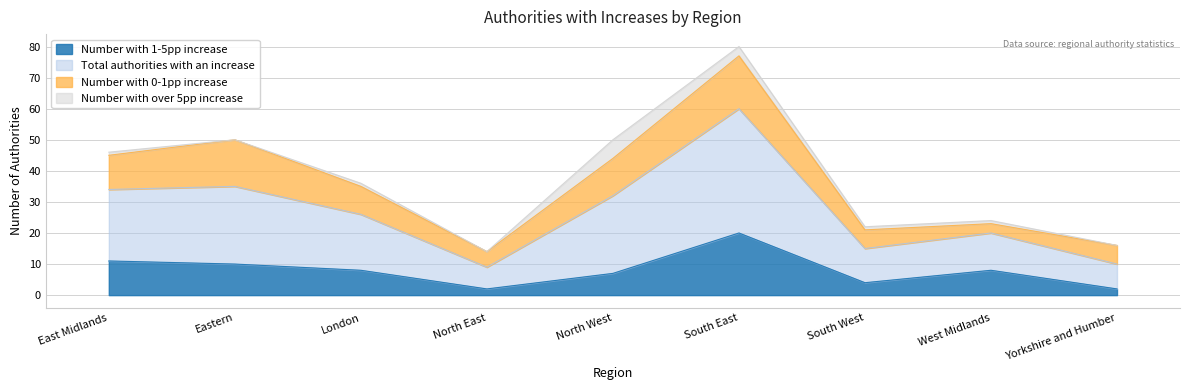

True or false: Number with 1-5pp increase and Total authorities with an increase cross at least once.

False